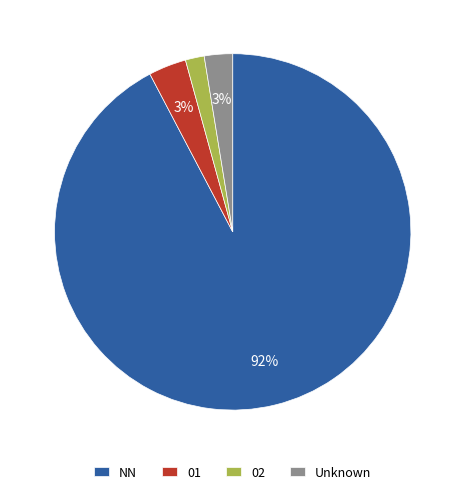

Which has a higher value, NN or Unknown?

NN